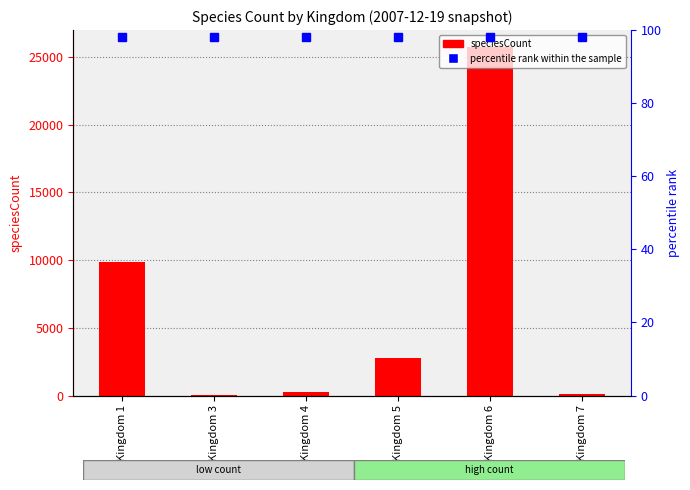

What is the value of the 6th bar from the left?

134